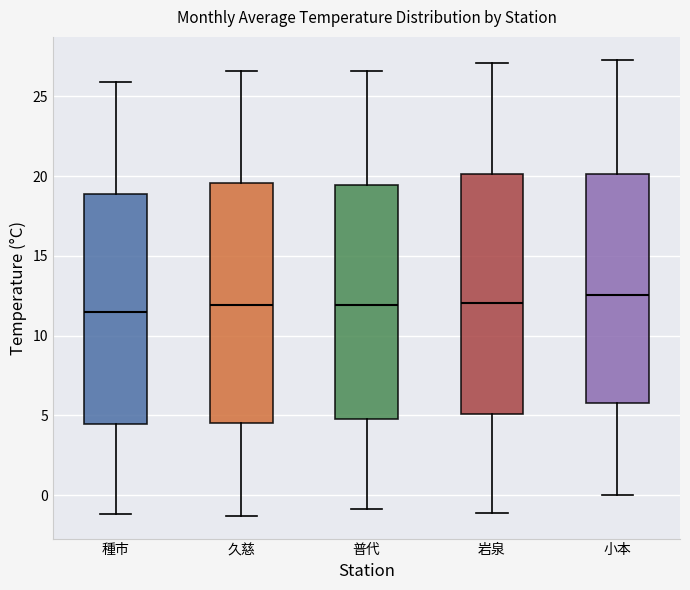

Reading left to right, read every box against the y-axis: the position of its median line, the range the box covers, and the ends of its whiskers. The values are not printed on the chart, so give them approximately, as read against the axis.

種市: median 11.5, box 4.5 to 19.0, whiskers -1.0 to 26.0
久慈: median 12.0, box 4.5 to 19.5, whiskers -1.5 to 26.5
普代: median 12.0, box 5.0 to 19.5, whiskers -1.0 to 26.5
岩泉: median 12.0, box 5.0 to 20.0, whiskers -1.0 to 27.0
小本: median 12.5, box 6.0 to 20.0, whiskers 0.0 to 27.5